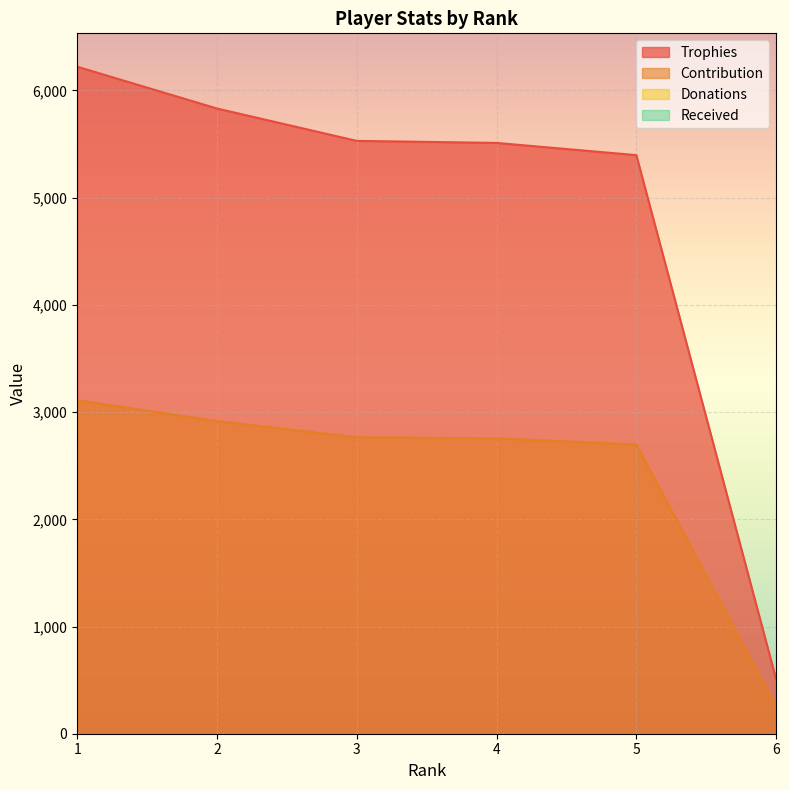

How many lines are shown in the chart?

4